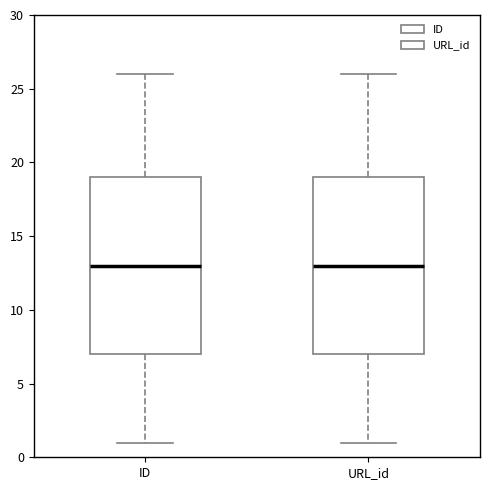

Reading left to right, read every box against the y-axis: the position of its median line, the range the box covers, and the ends of its whiskers. The values are not printed on the chart, so give them approximately, as read against the axis.

ID: median 13, box 7 to 19, whiskers 1 to 26
URL_id: median 13, box 7 to 19, whiskers 1 to 26